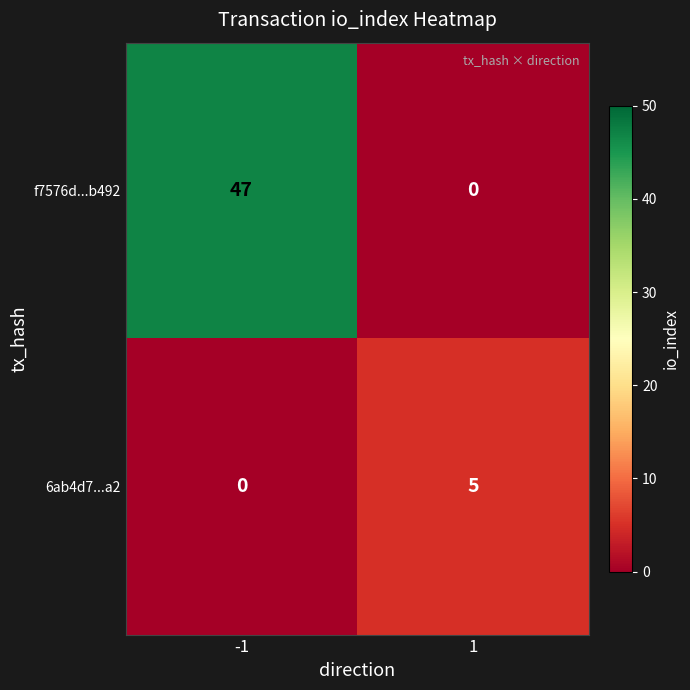

What is the difference between the highest and lowest values at -1?

47